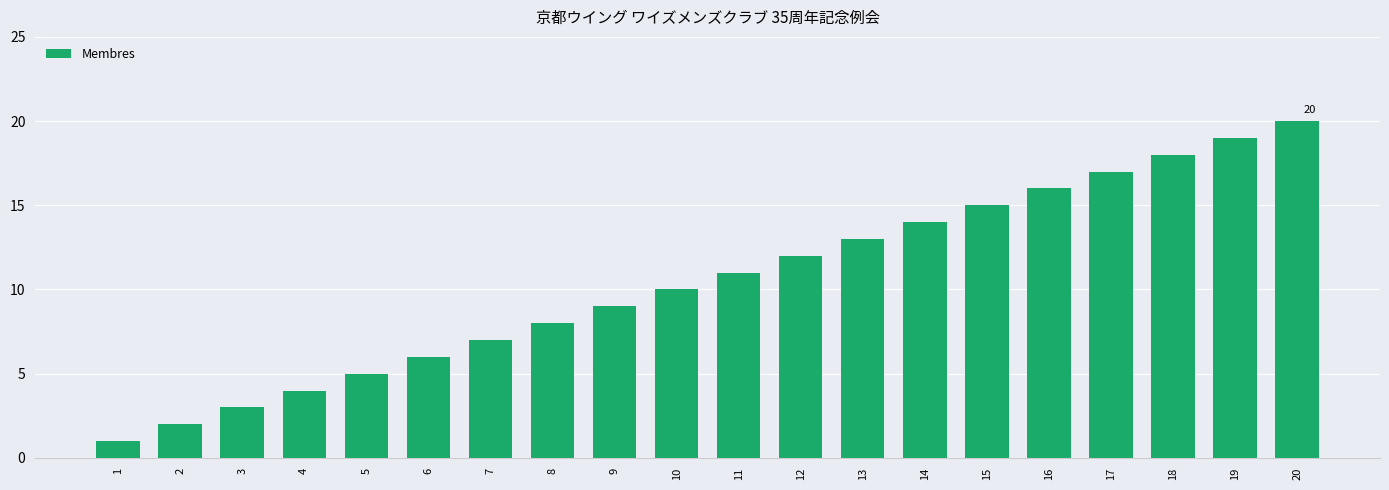

How many data points does each series have?

20